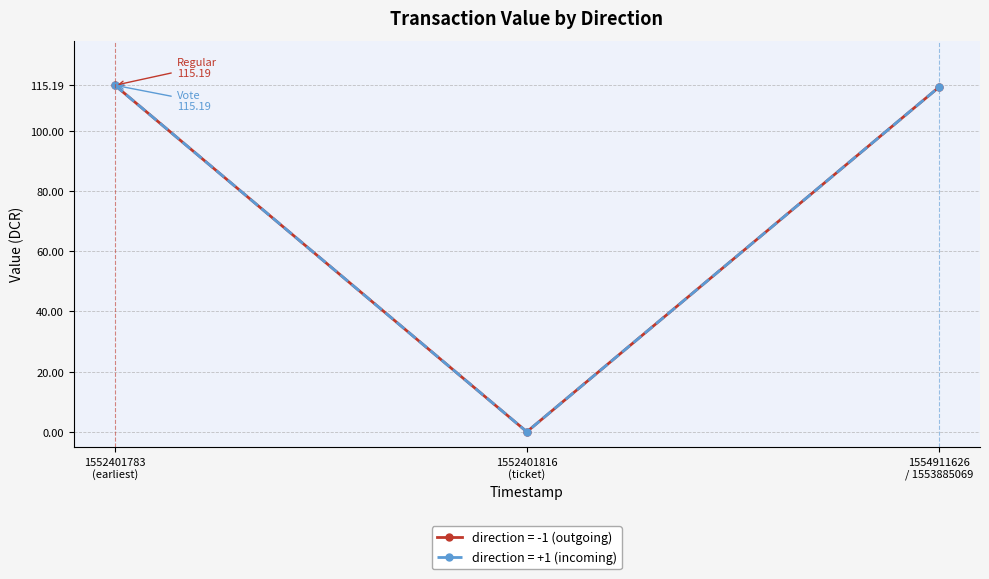

What is the label of the 1st point from the left?

1552401783
(earliest)